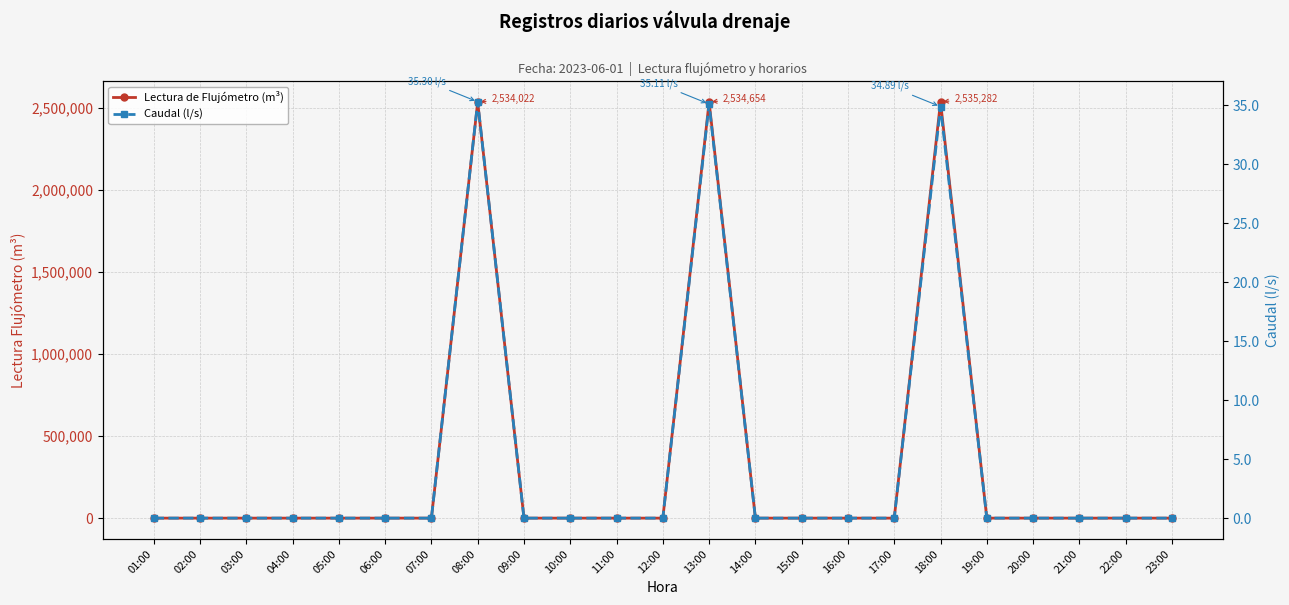

Is the value of Caudal (l/s) at 23:00 greater than the value of Lectura de Flujómetro (m³) at 10:00?

No